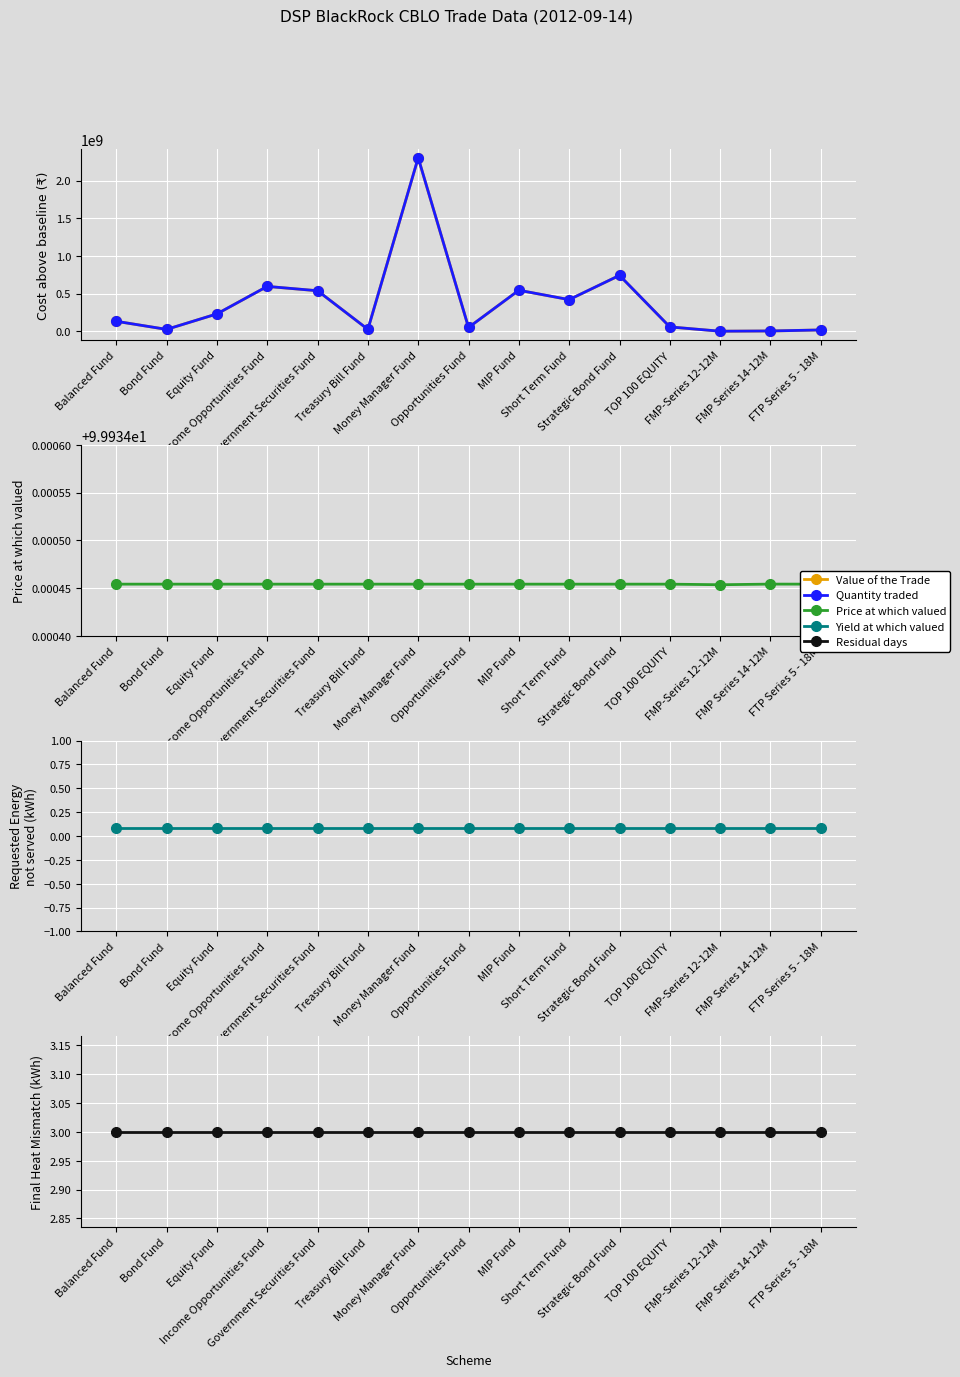

What is the greatest value displayed?

2302500000.0